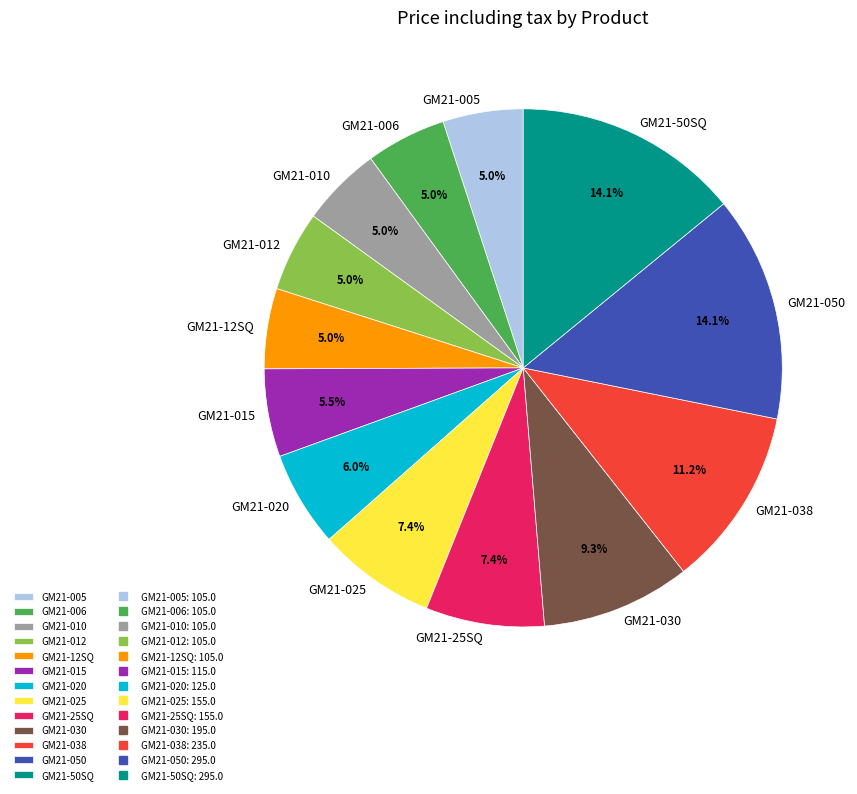

Is there a majority slice in this chart?

No